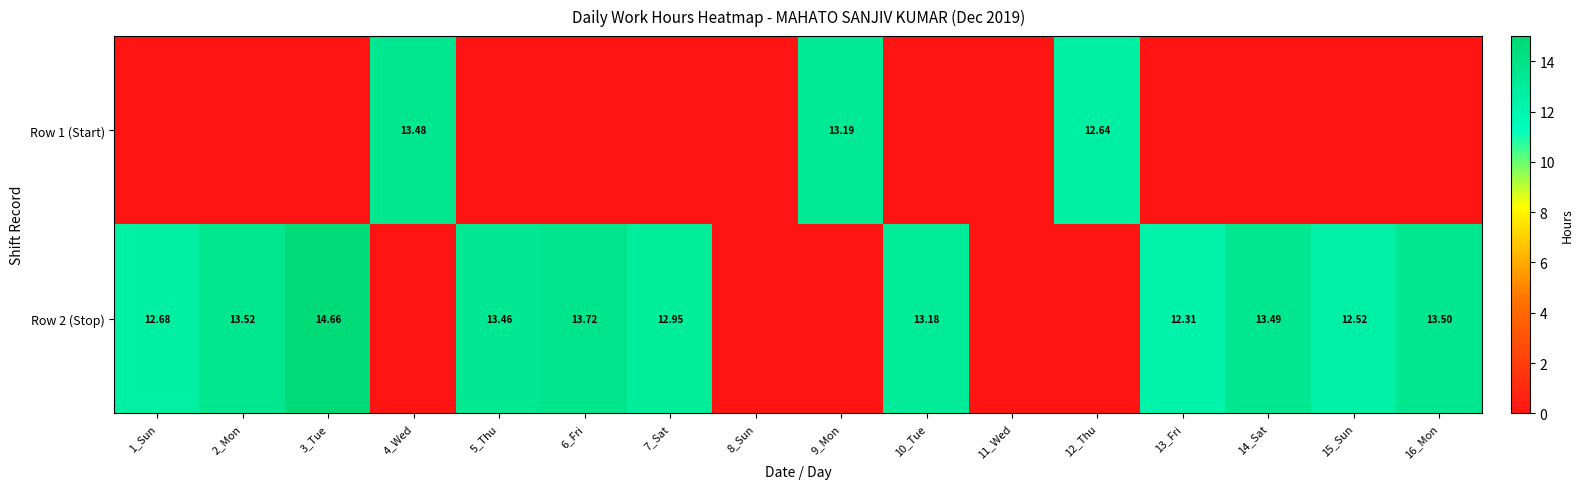

The Row 2 (Stop) series shows 13.5 at 14_Sat. True or false?

True